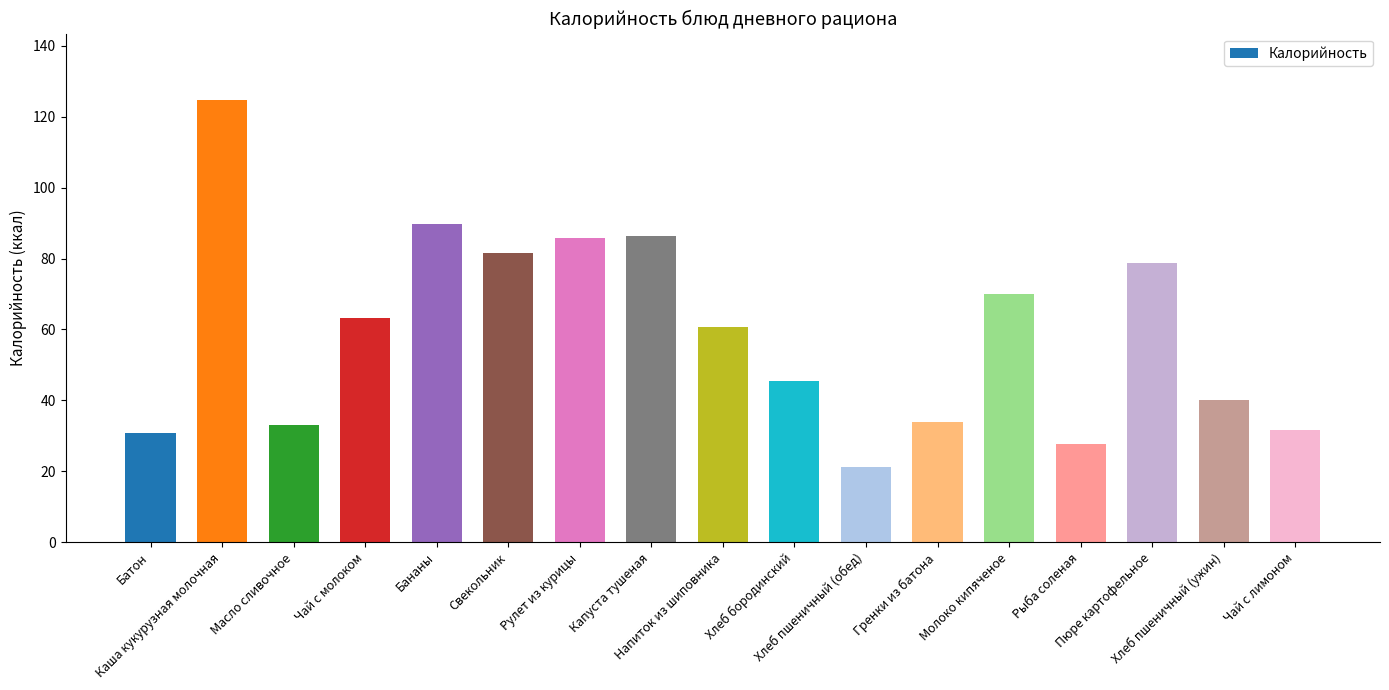

What is the label of the 2nd bar from the left?

Каша кукурузная молочная